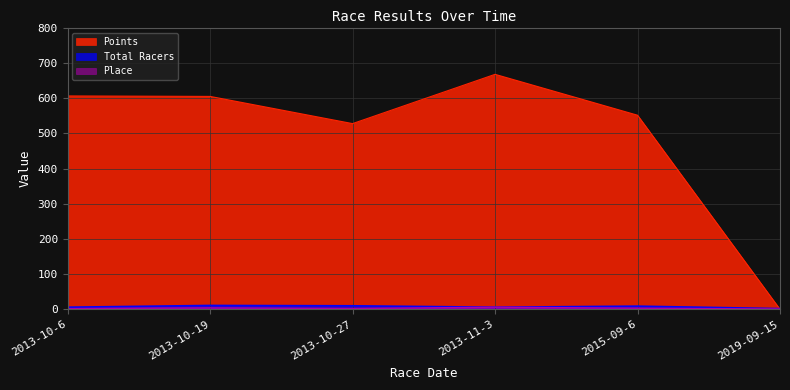

How many Total Racers values are between 6 and 10?

4